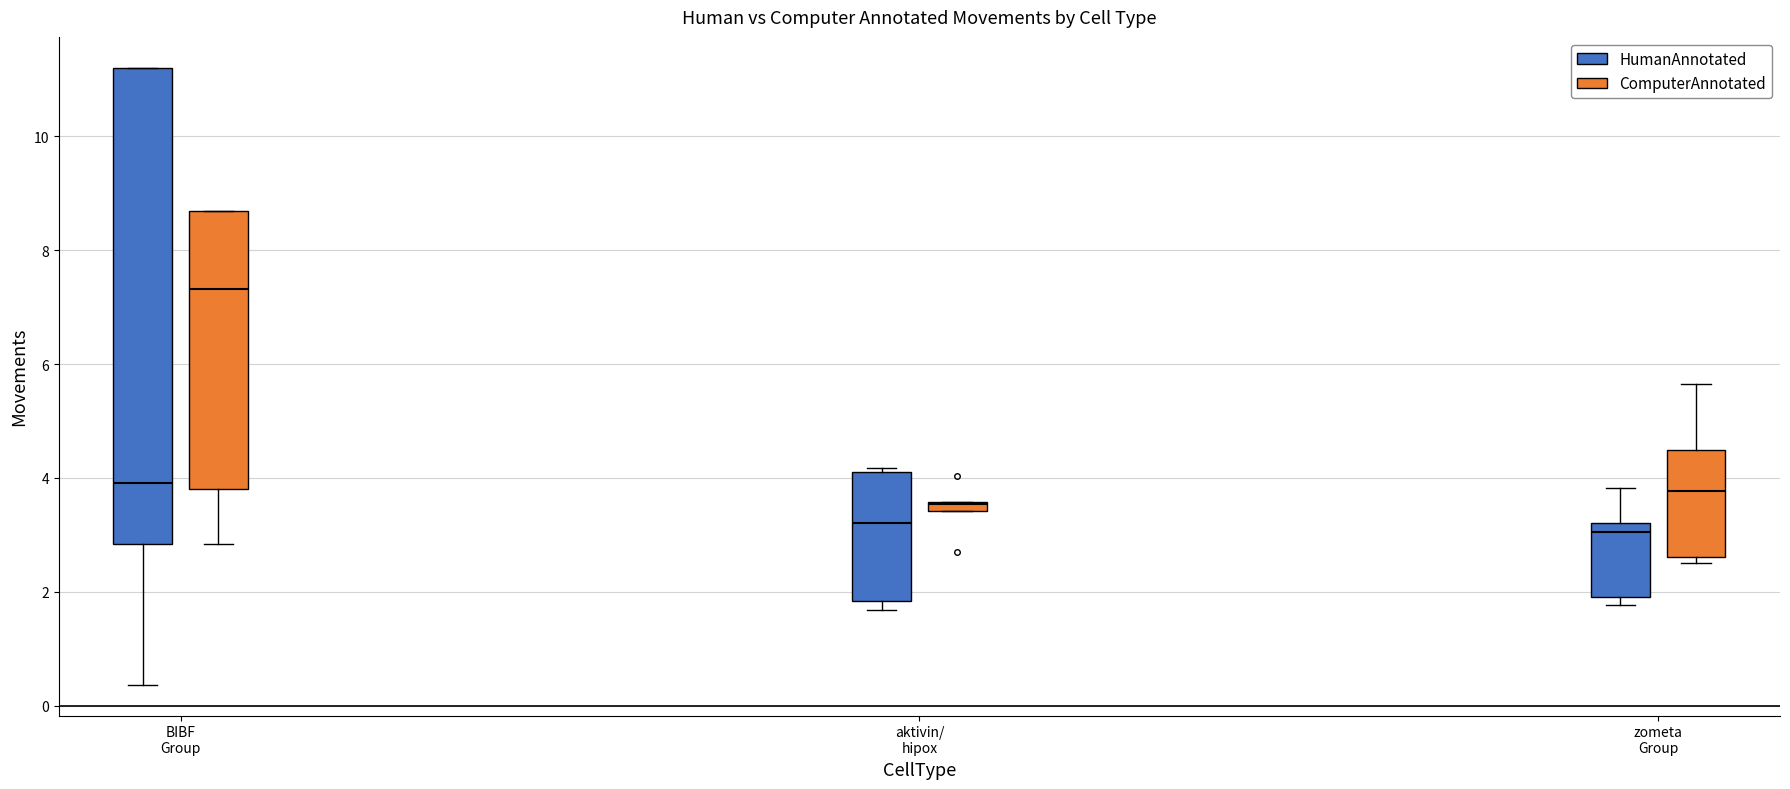

Where is the lower edge of the box for aktivin/ hipox (ComputerAnnotated) on the y-axis? The values are not printed on the chart, so give them approximately, as read against the axis.

3.4